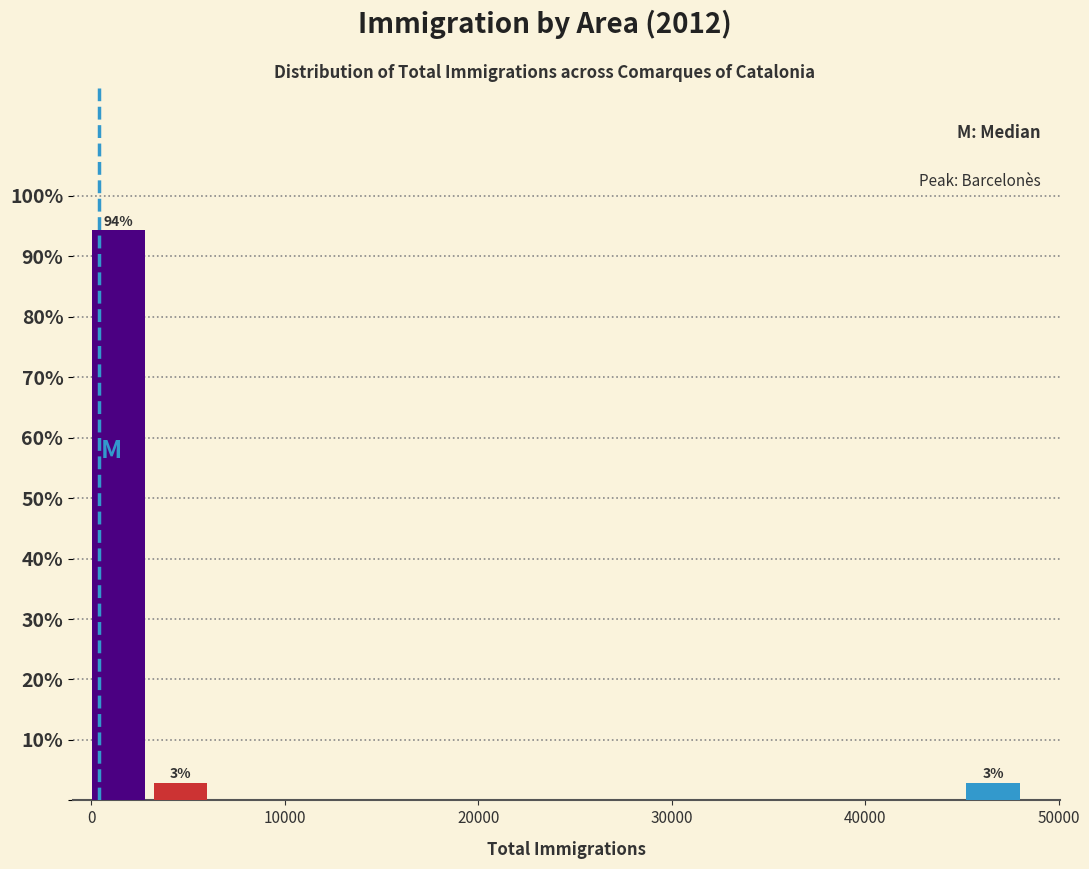

Around what value on the x-axis is the tallest bar? Give the approximate position of its centre, as read against the axis.

1000